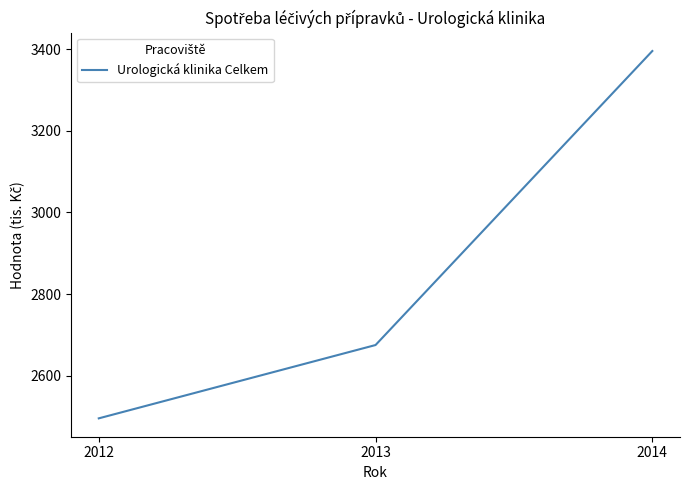

The chart shows a value of 3773.9 at 2013. True or false?

False